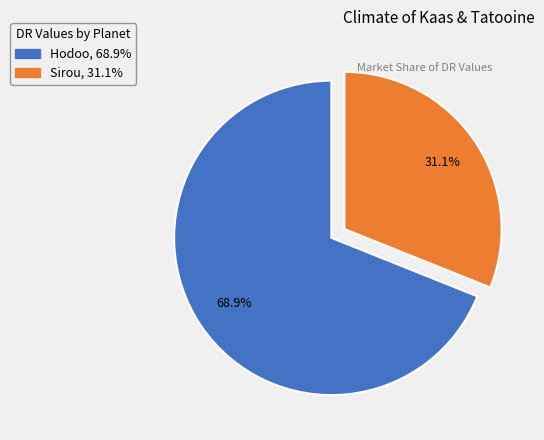

Is the sum of Hodoo and Sirou greater than half?

Yes